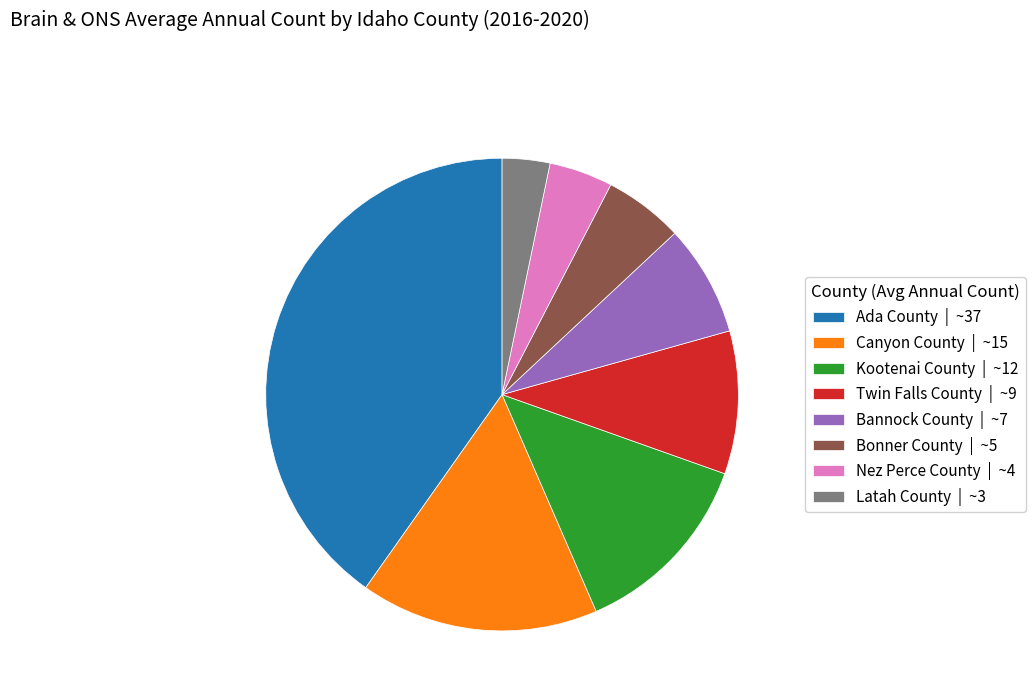

True or false: Kootenai County | ~12 accounts for 13% of the total.

True